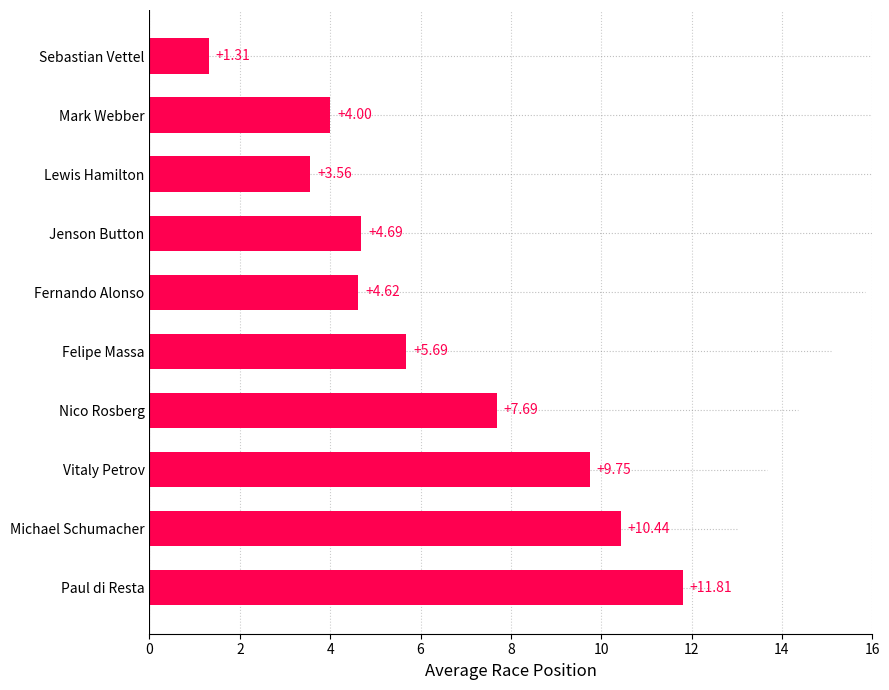

What is the sum of all values?

63.6